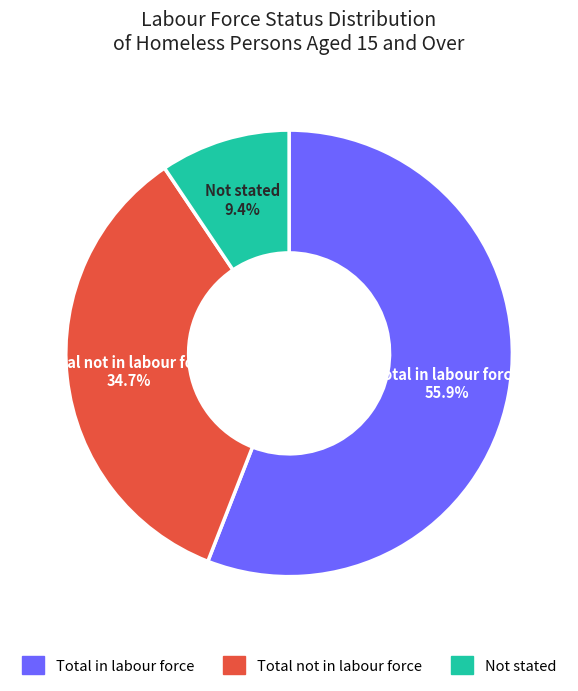

Which category has the smallest portion of the pie?

Not stated